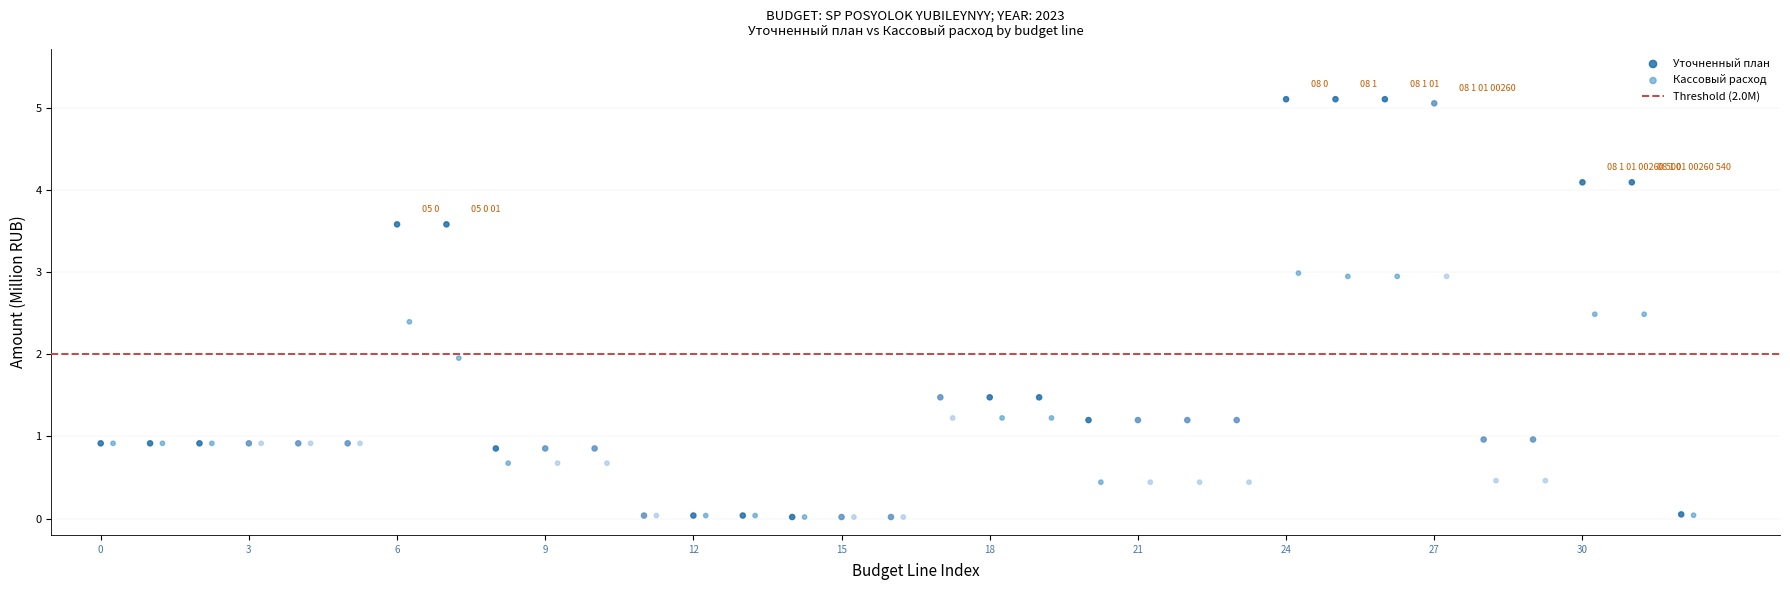

Which series has the widest spread of Y values?

Уточненный план